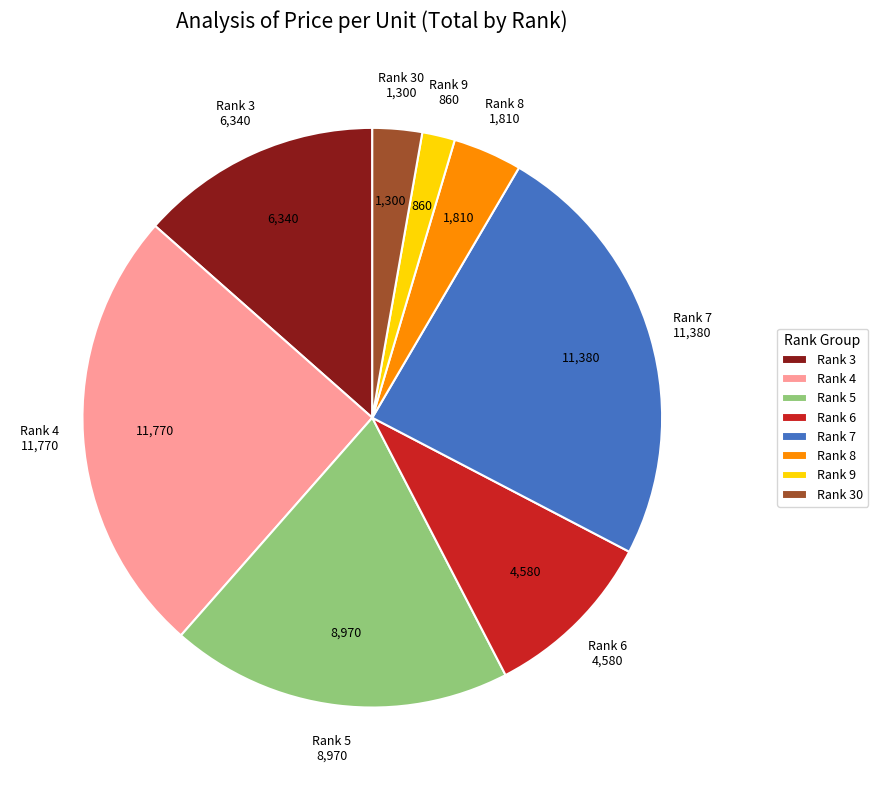

True or false: Rank 4 accounts for 25% of the total.

True